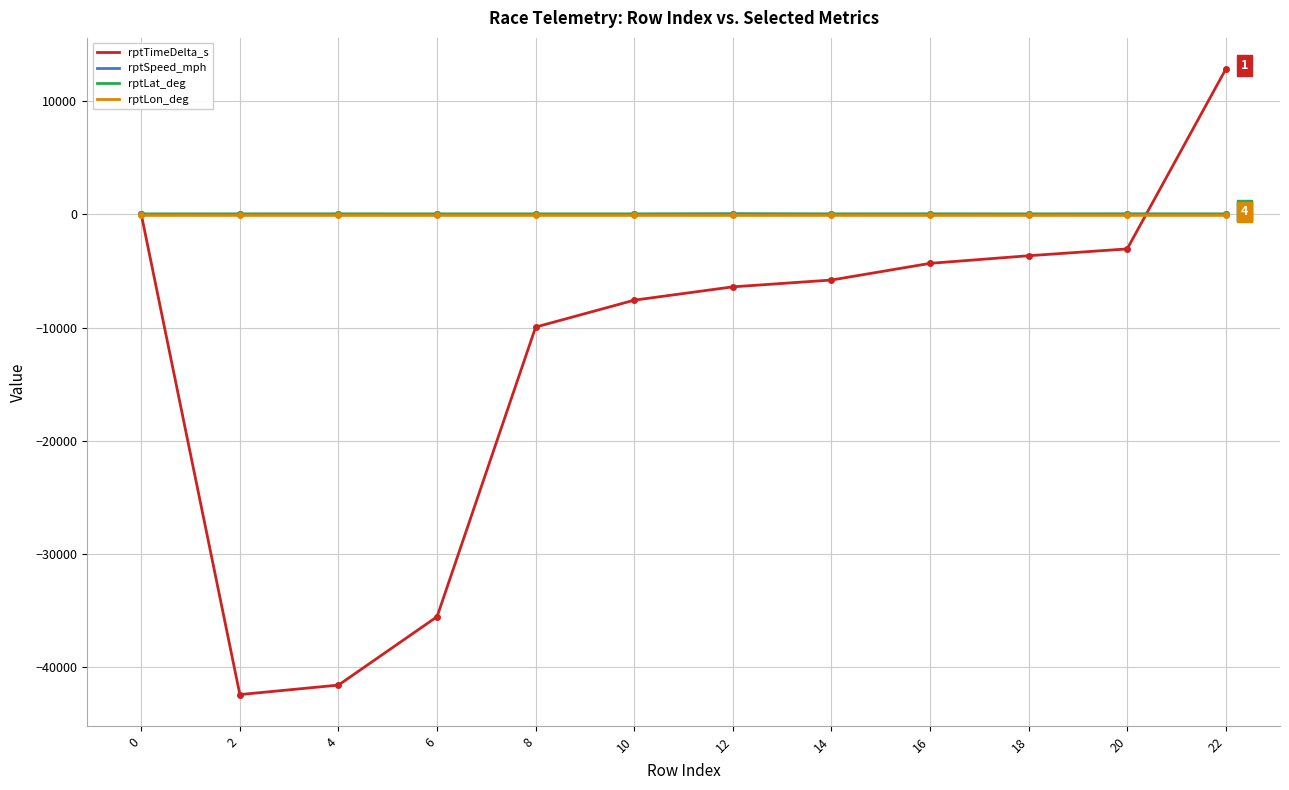

True or false: rptLat_deg and rptLon_deg intersect in this chart.

False